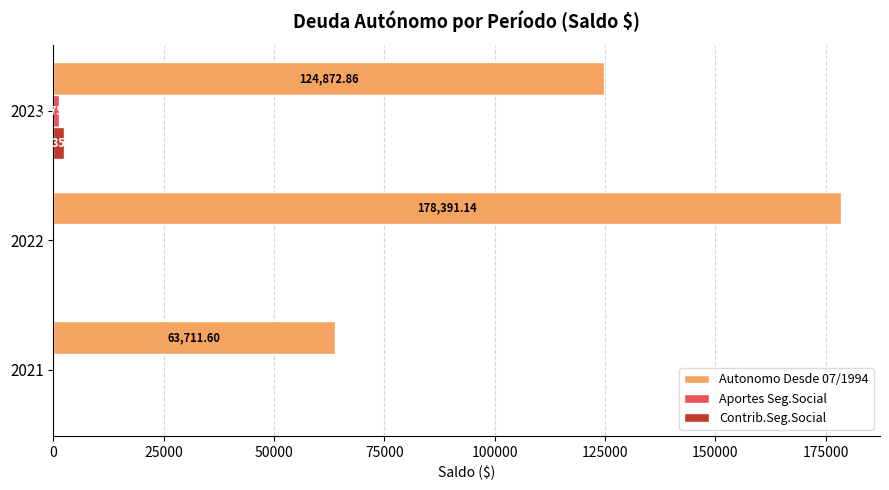

Is the value of Contrib.Seg.Social at 2023 greater than the value of Autonomo Desde 07/1994 at 2023?

No